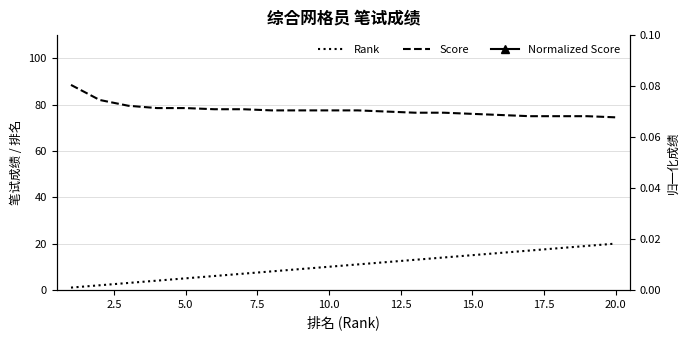

What is the sum of all Rank values?

210.0